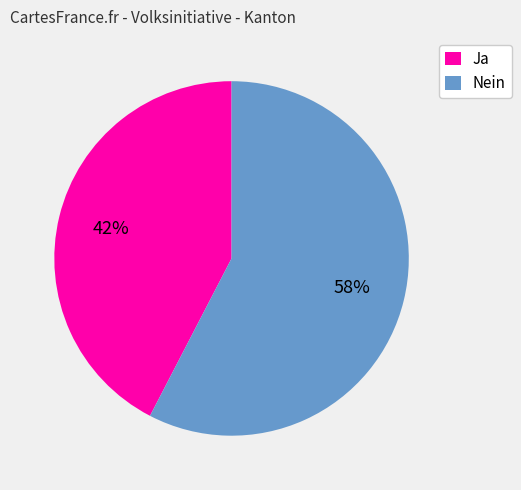

Do Nein and Ja together represent more than half of the pie?

Yes